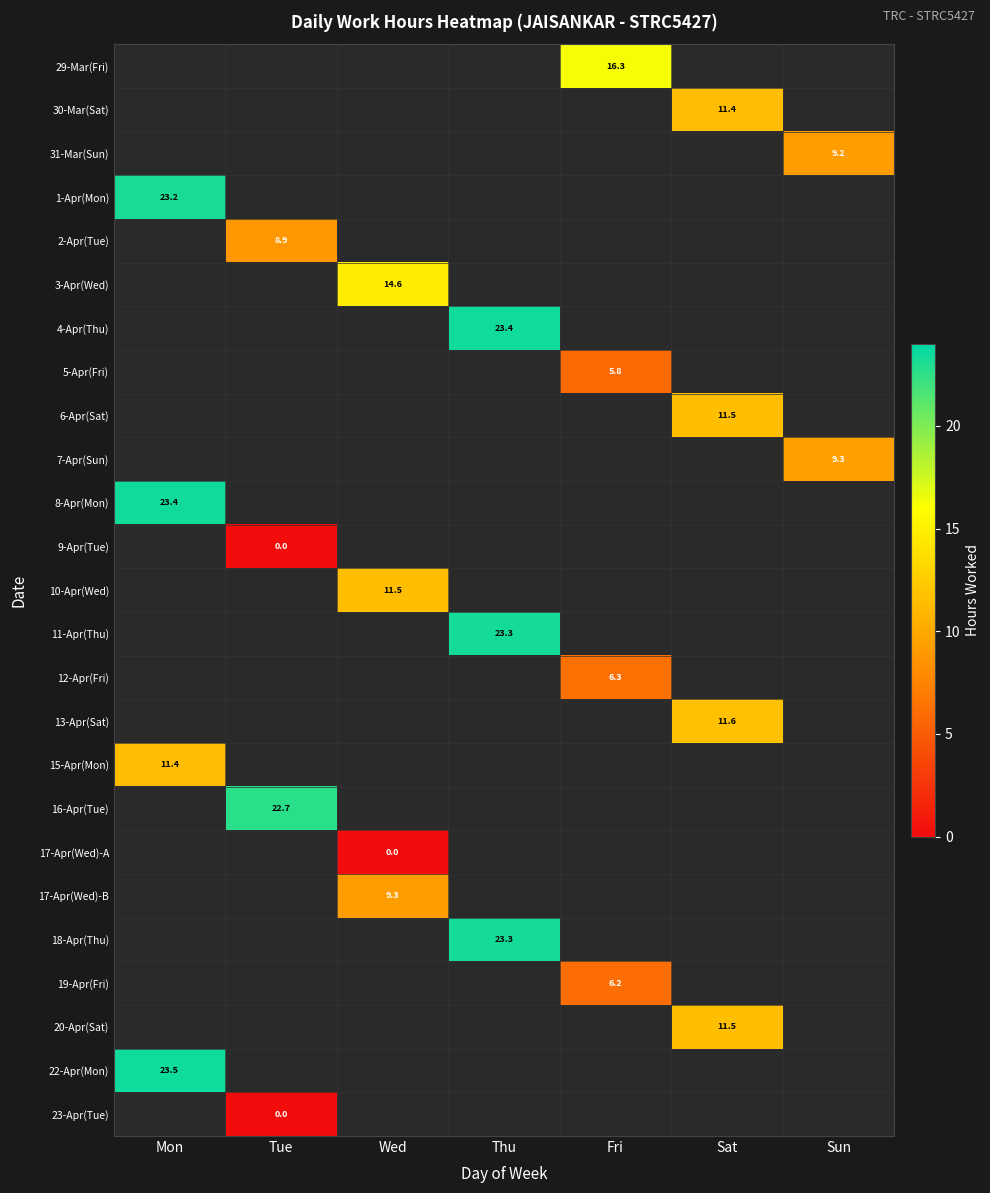

Which category has the highest value across all series?

Mon